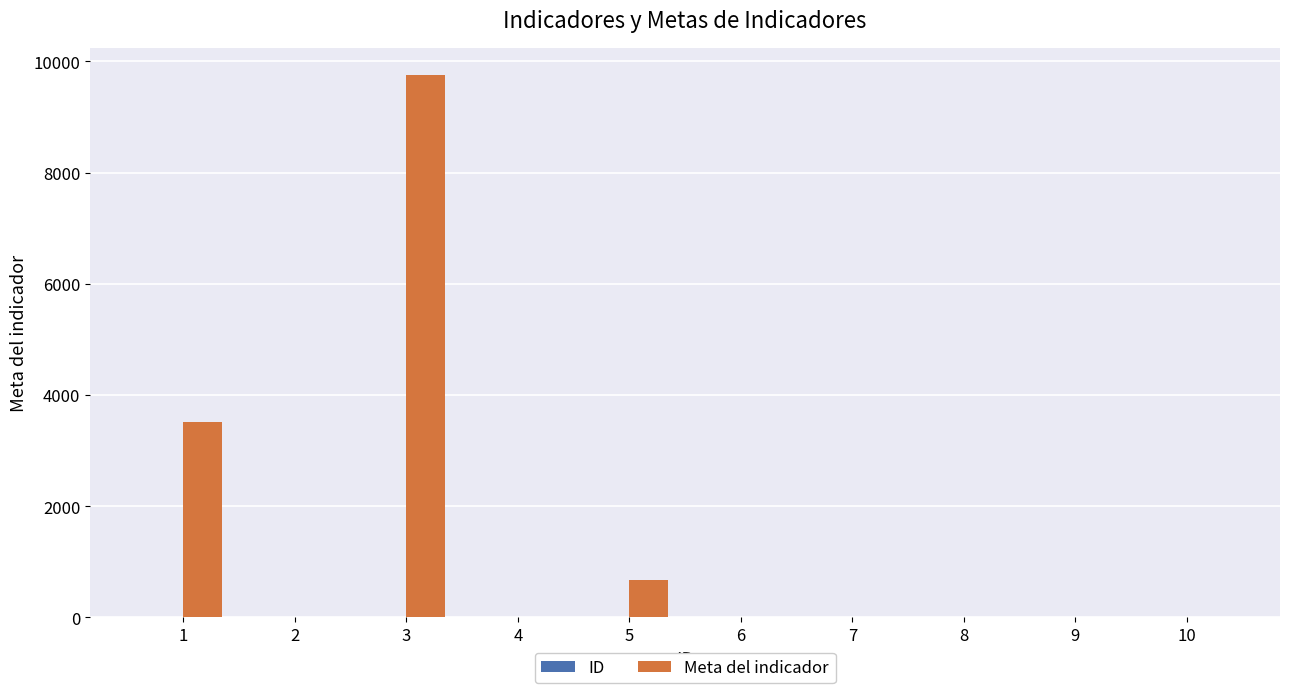

At which category is the sum across all series the highest?

3